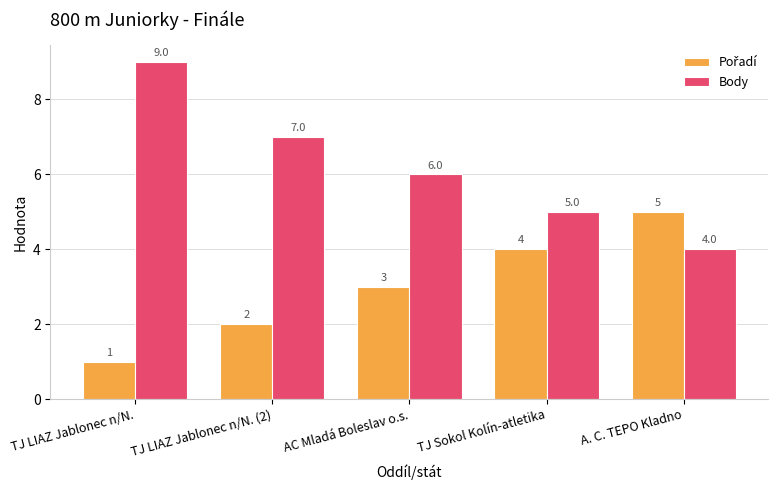

What position from the left is TJ Sokol Kolín-atletika?

4